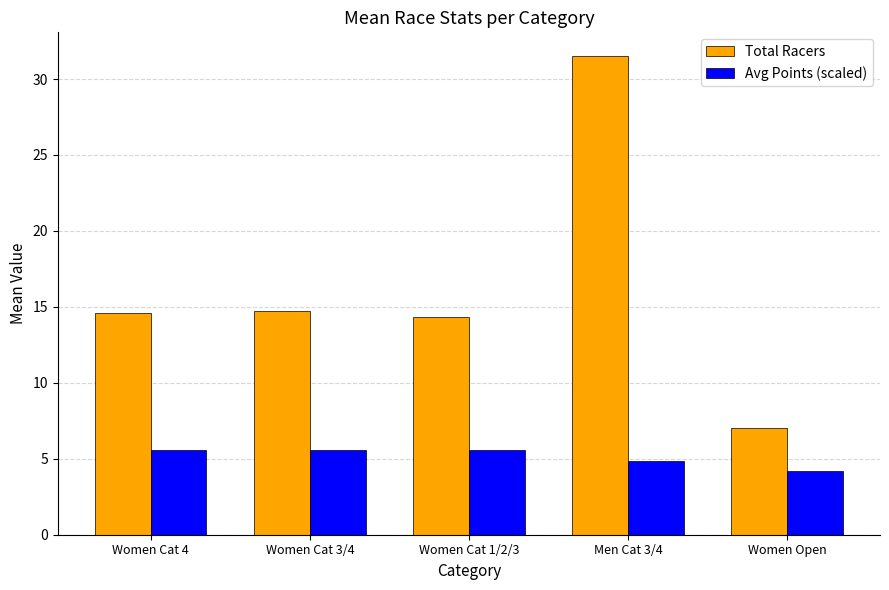

Reading right to left, what are all the values shown in this chart?

Total Racers: Women Open=7.0	Men Cat 3/4=31.5	Women Cat 1/2/3=14.3	Women Cat 3/4=14.7	Women Cat 4=14.6
Avg Points (scaled): Women Open=4.2	Men Cat 3/4=4.9	Women Cat 1/2/3=5.6	Women Cat 3/4=5.6	Women Cat 4=5.6